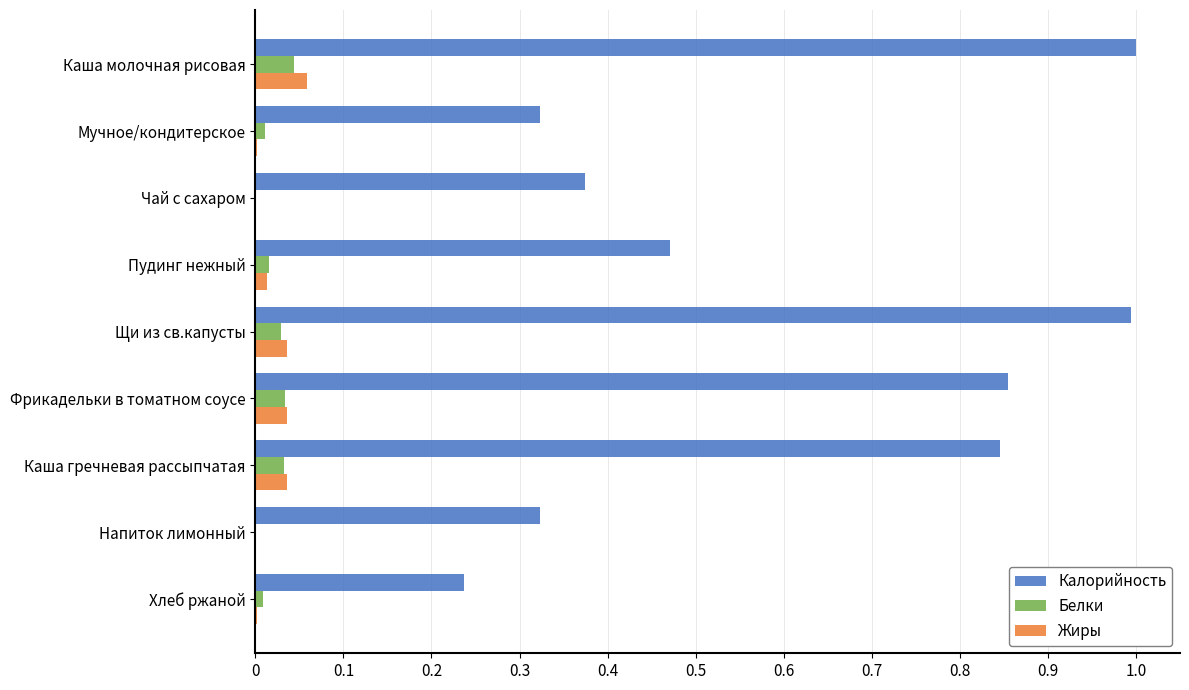

The value of Белки at Каша молочная рисовая is 0.1. True or false?

False